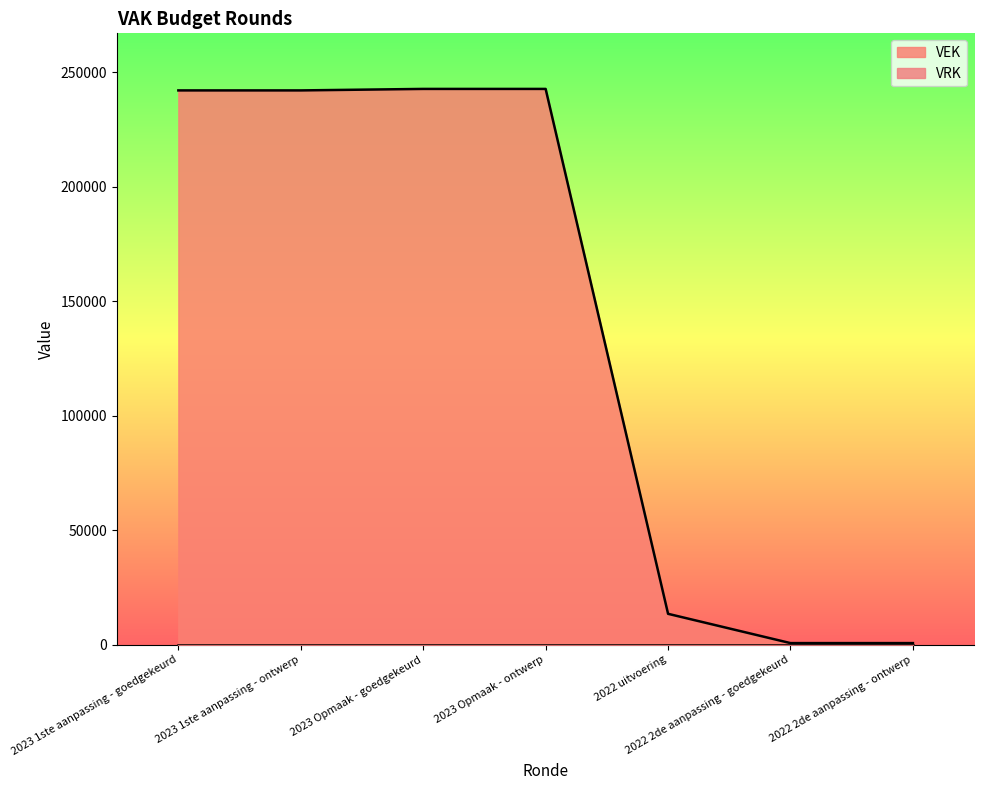

What is the value of the 5th point from the left?

13507